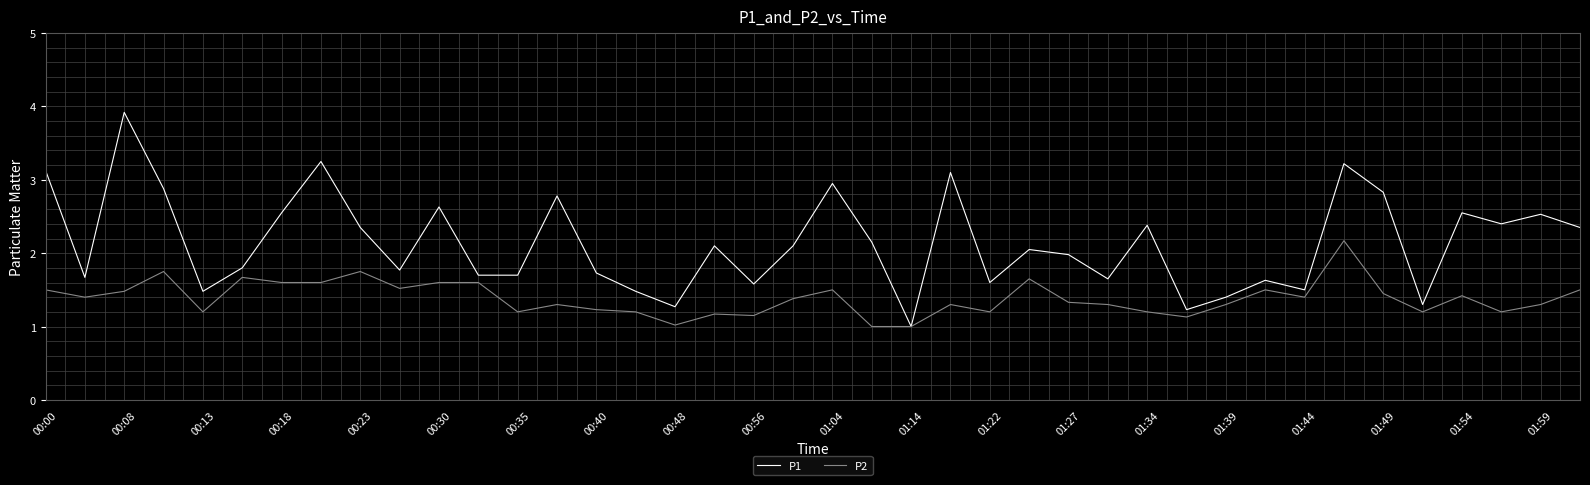

What is the lowest value of the P2 series?

1.0